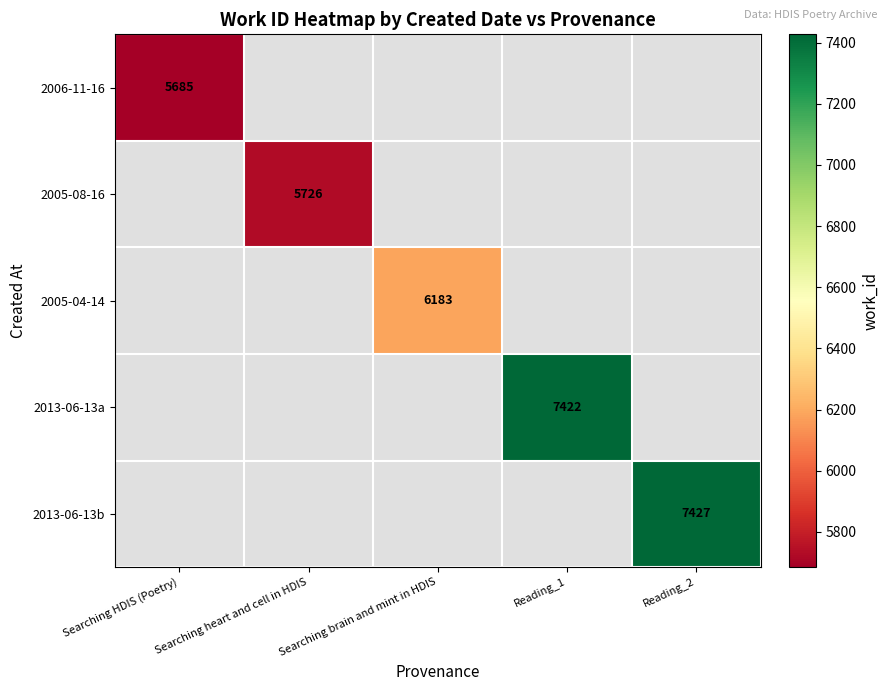

Is it true that 2006-11-16 equals 9287 at Searching HDIS (Poetry)?

False